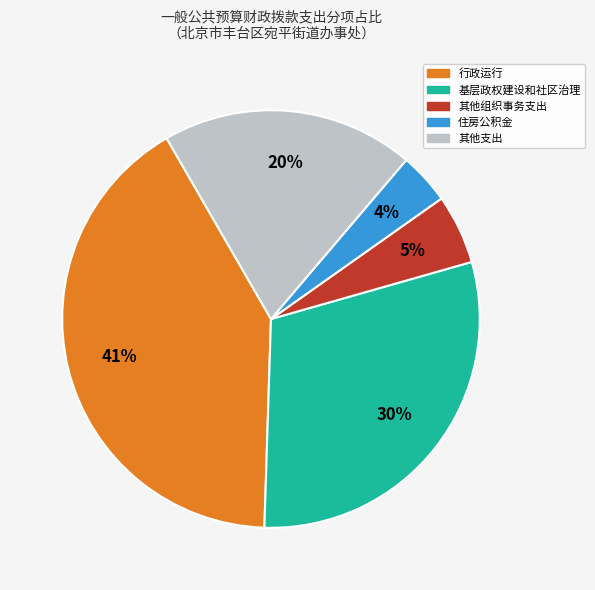

To the nearest percent, what is the difference between the largest and smallest slice percentages?

37%